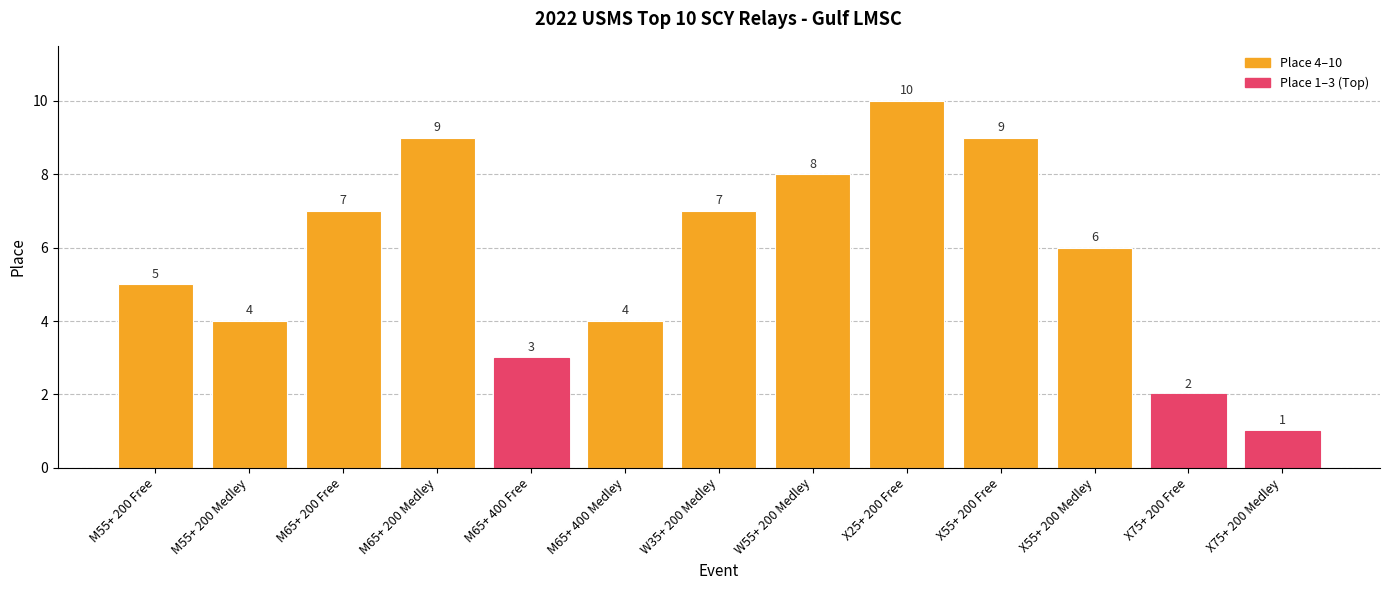

What is the difference between the values at X75+ 200 Free and M55+ 200 Medley?

2